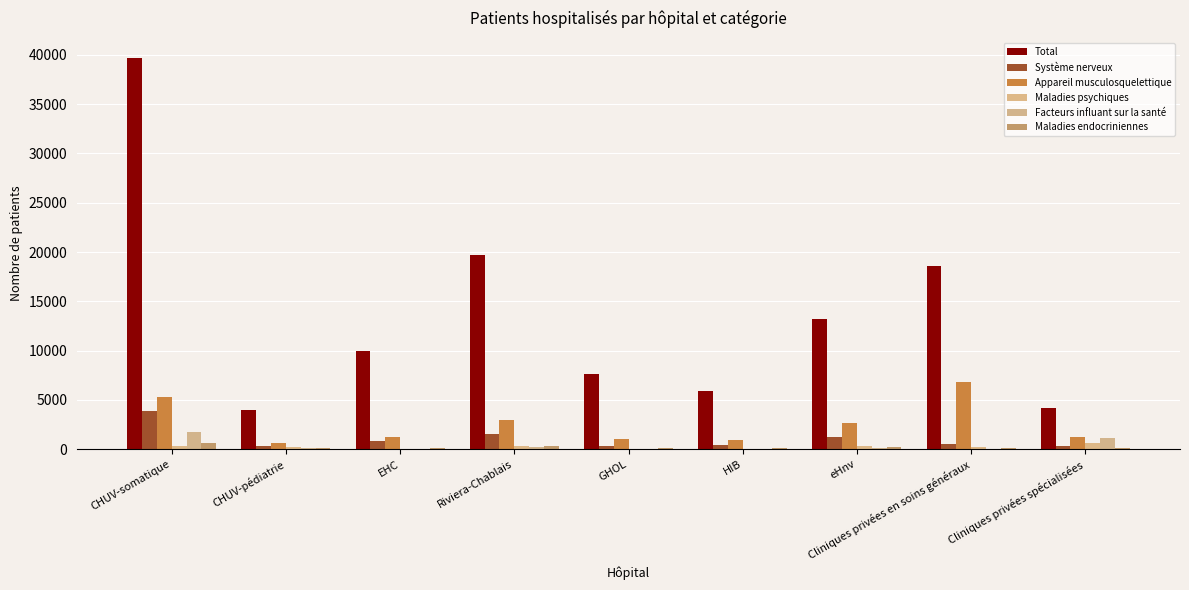

What is the highest value of the Facteurs influant sur la santé series?

1728